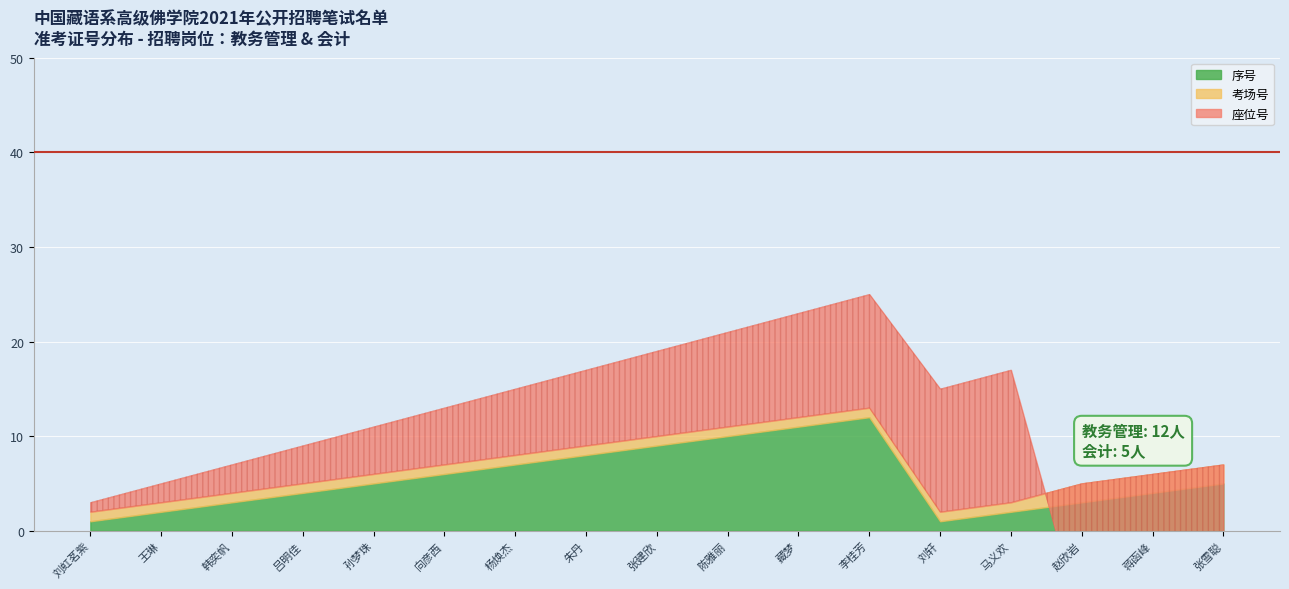

Does the chart display data point markers on the line(s)?

No